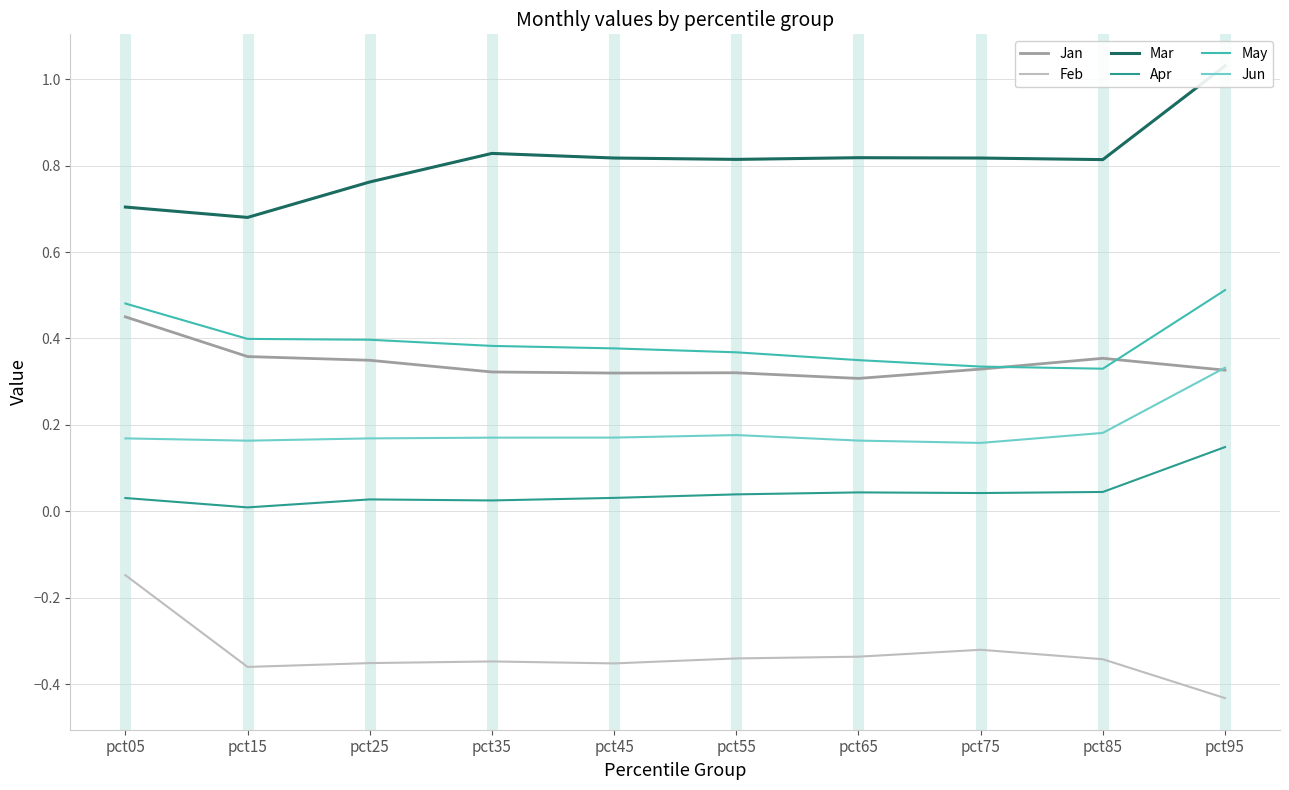

What is the difference between the maximum and minimum values in the Apr series?

0.1